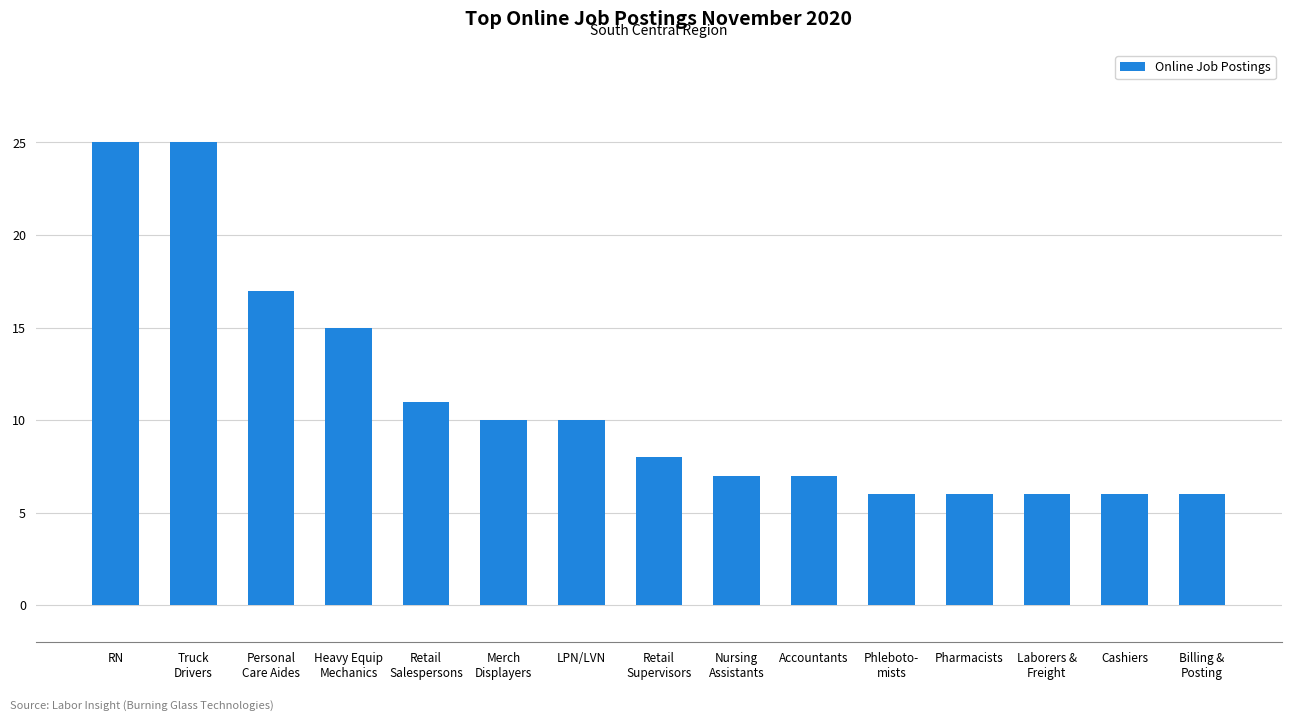

How many bars are there in total?

15